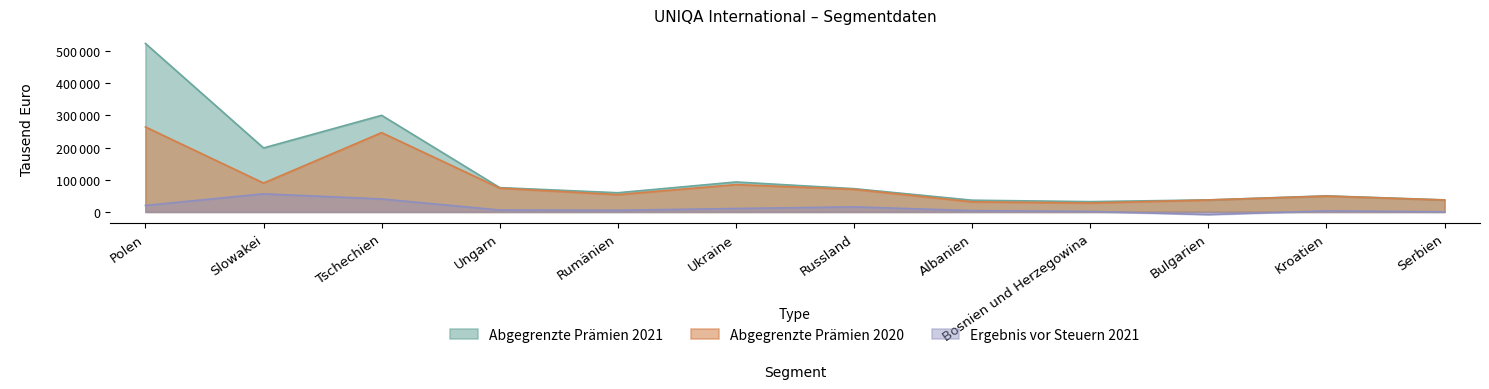

True or false: Abgegrenzte Prämien 2020 and Abgegrenzte Prämien 2021 intersect in this chart.

False